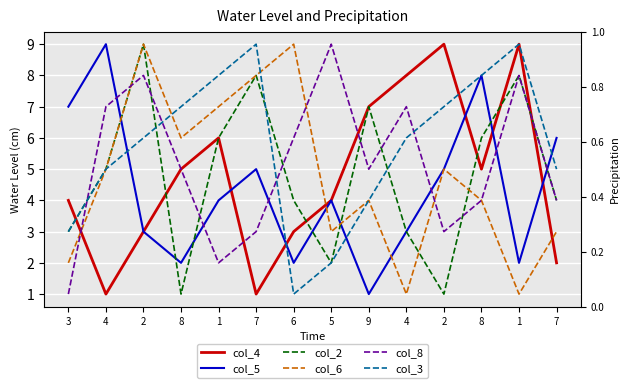

What is the greatest value displayed?

9